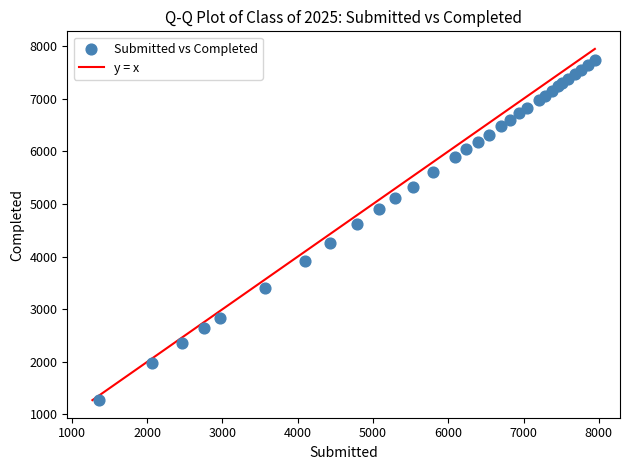

What Y value in the scatter plot is closest to 4504?

4611